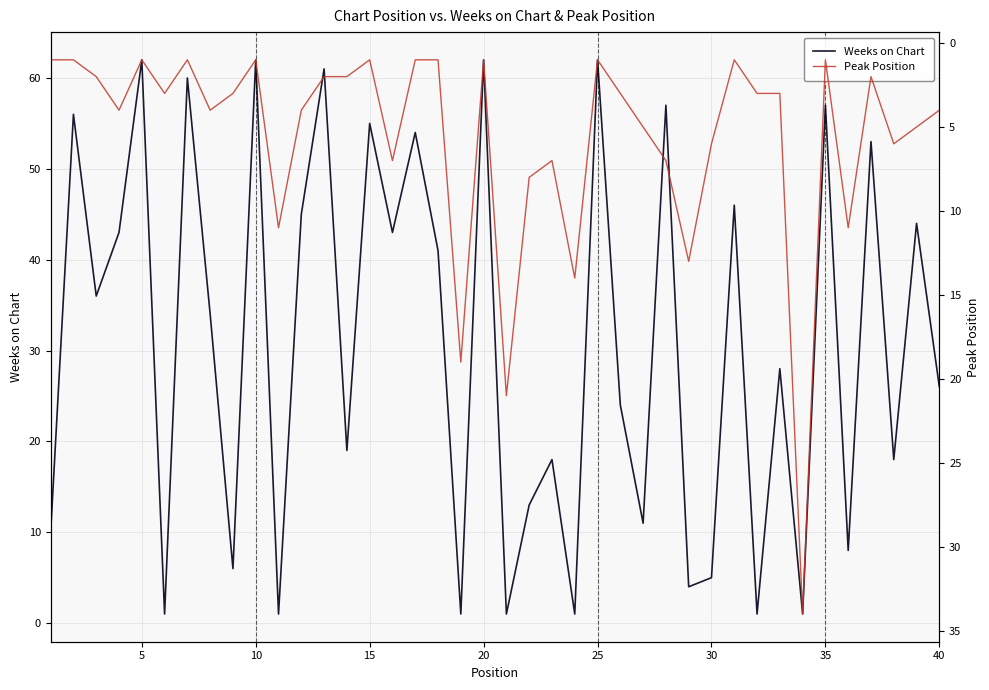

The Weeks on Chart series shows 55 at 15. True or false?

True